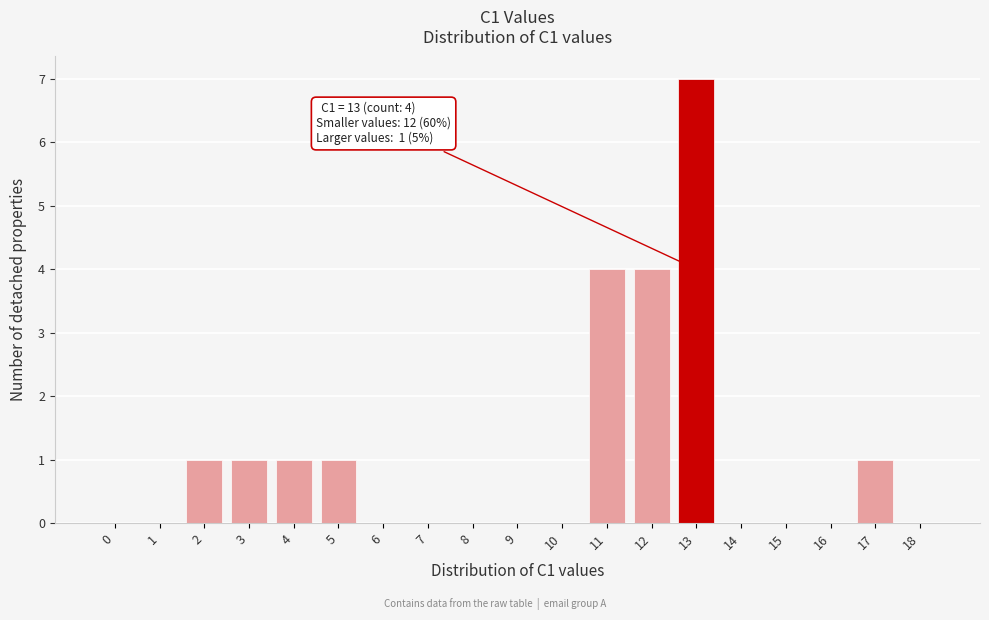

Reading left to right, list all the values displayed in this chart.

0=0	1=0	2=1	3=1	4=1	5=1	6=0	7=0	8=0	9=0	10=0	11=4	12=4	13=7	14=0	15=0	16=0	17=1	18=0